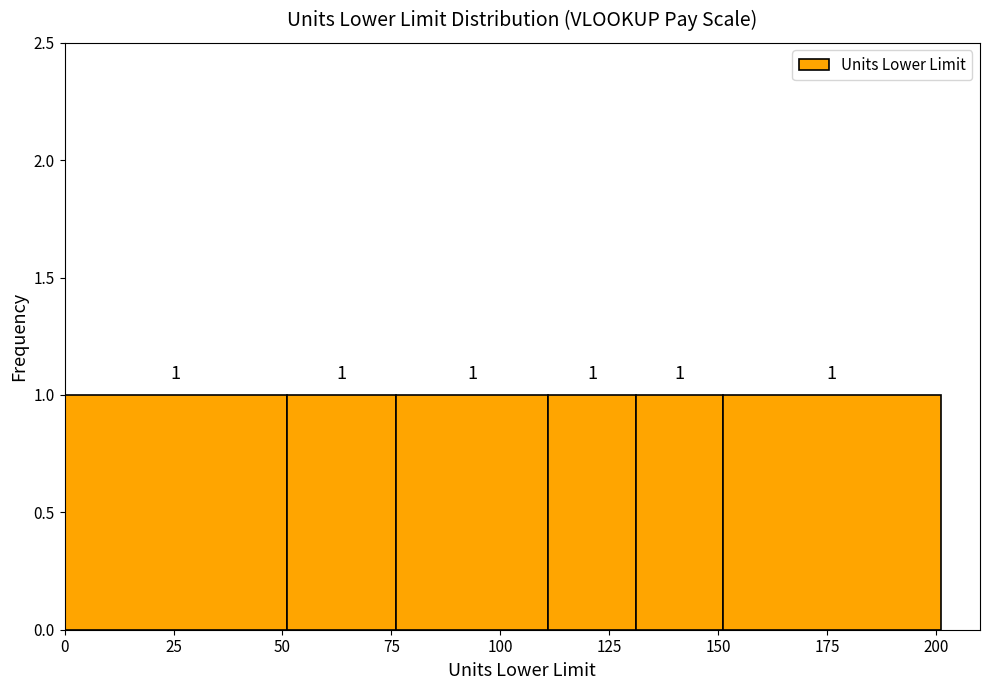

Reading left to right, list every bar in this chart as the range it spans on the x-axis followed by its height. The bar edges are not printed on the chart, so give them approximately, as read against the axis.

0 to 51: 1
51 to 76: 1
76 to 111: 1
111 to 131: 1
131 to 151: 1
151 to 201: 1